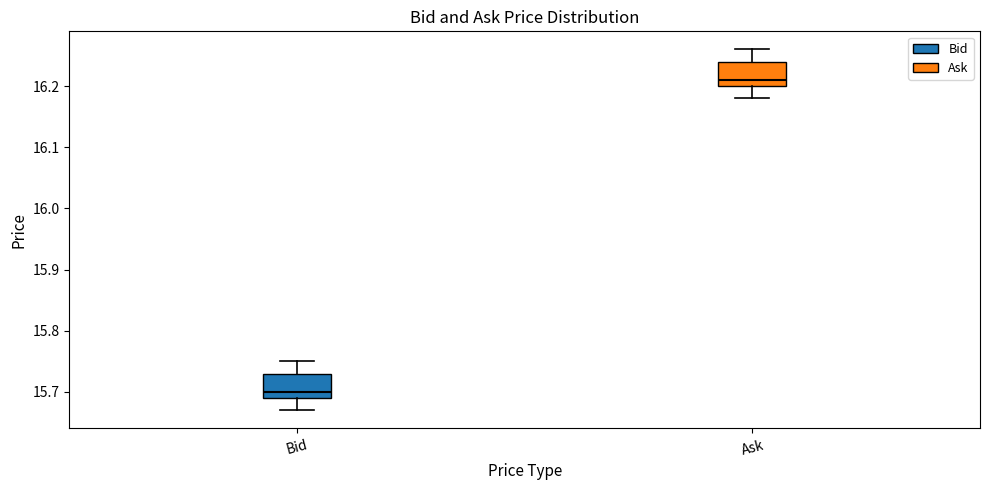

Reading left to right, transcribe this box plot: for each box, give where its median line is, the range the box spans, and where its two whiskers end, as read against the y-axis. The values are not printed on the chart, so give them approximately, as read against the axis.

Bid: median 15.70, box 15.69 to 15.73, whiskers 15.67 to 15.75
Ask: median 16.21, box 16.20 to 16.24, whiskers 16.18 to 16.26